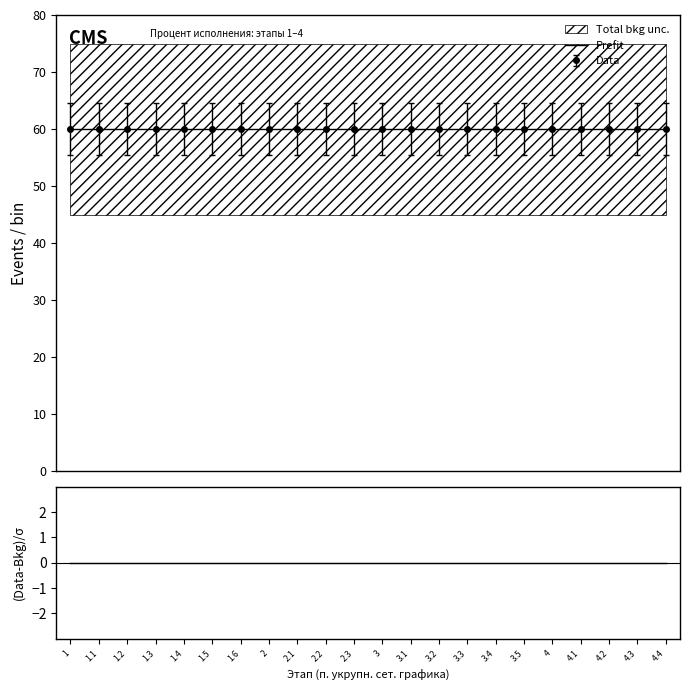

What is the difference between the highest and lowest values at 1?

60